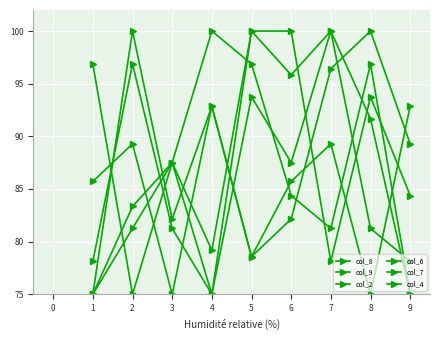

Does the chart display data point markers on the line(s)?

Yes